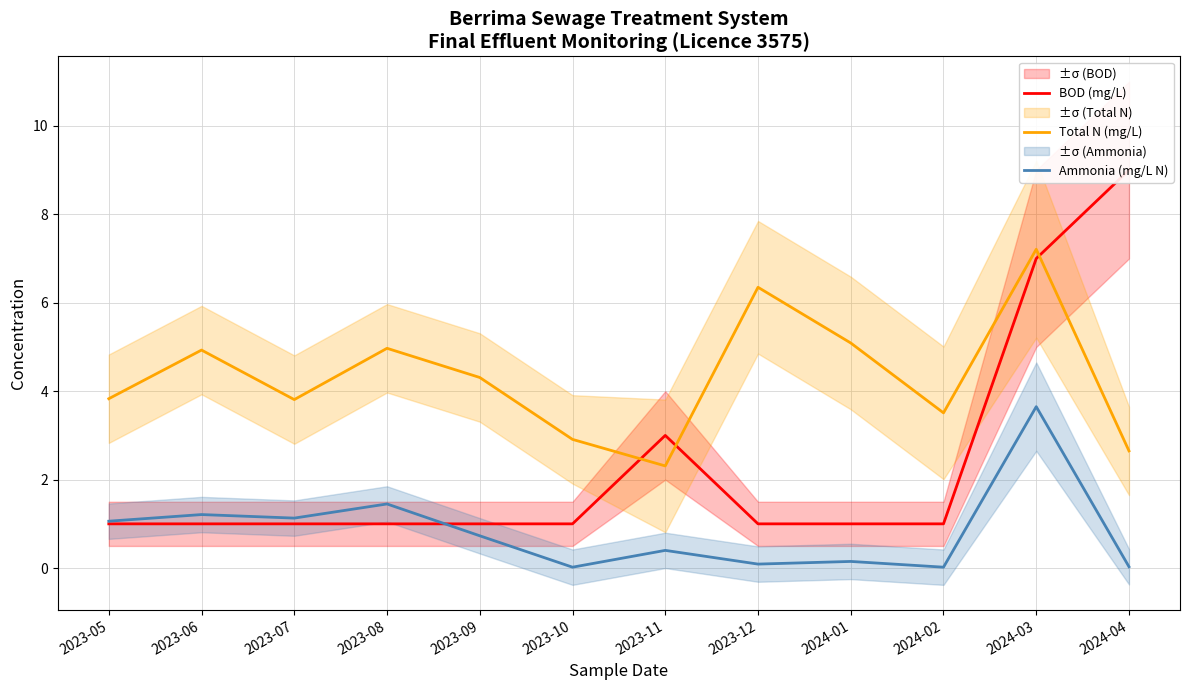

At which category does the chart reach its peak across all series?

2024-04